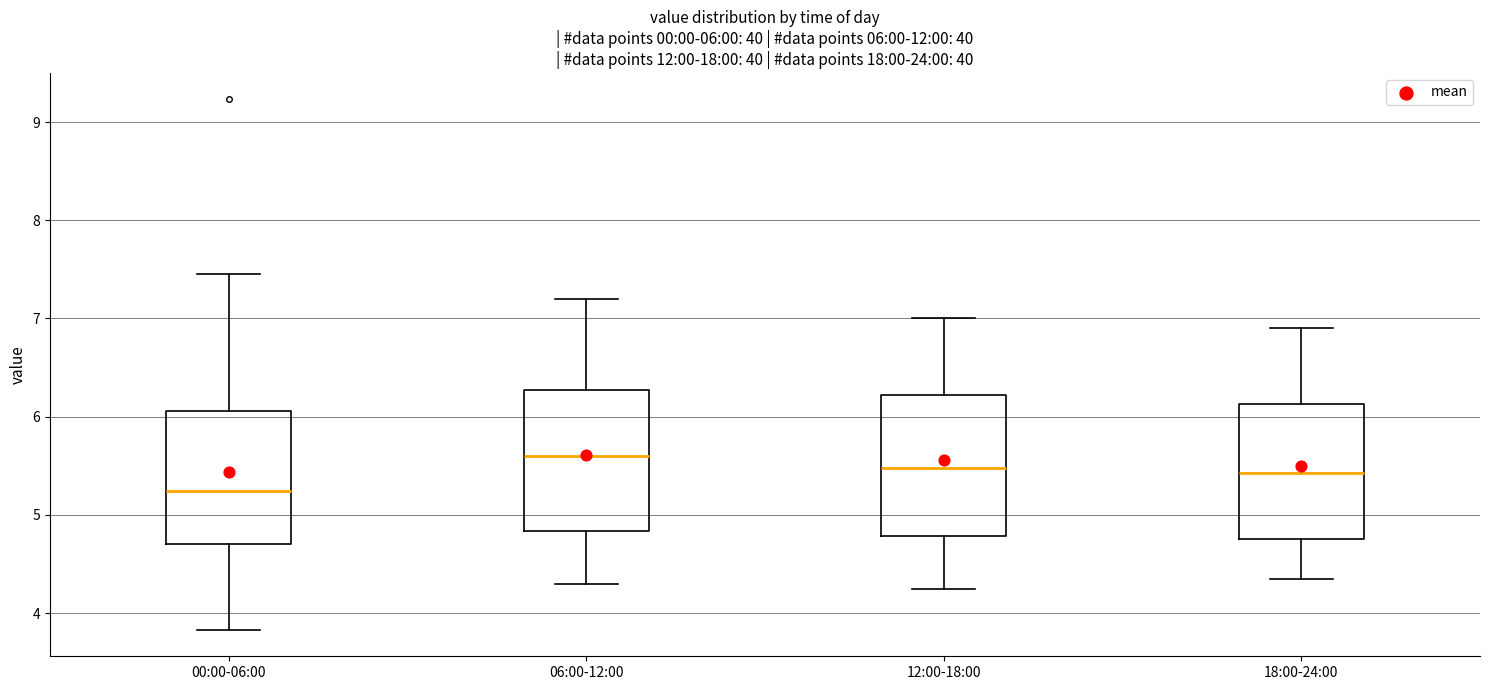

Which box has the lowest median line?

00:00-06:00